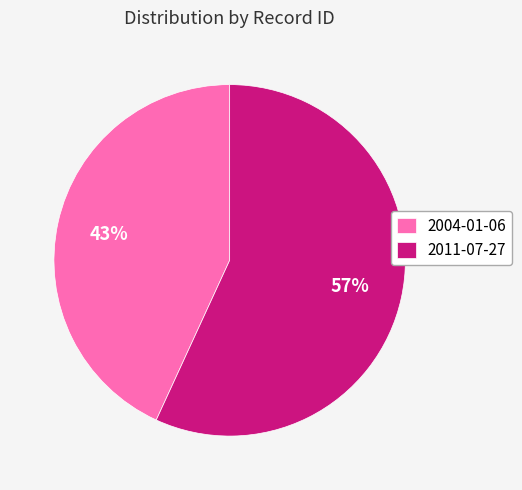

Rank the categories by value from highest to lowest.

2011-07-27, 2004-01-06